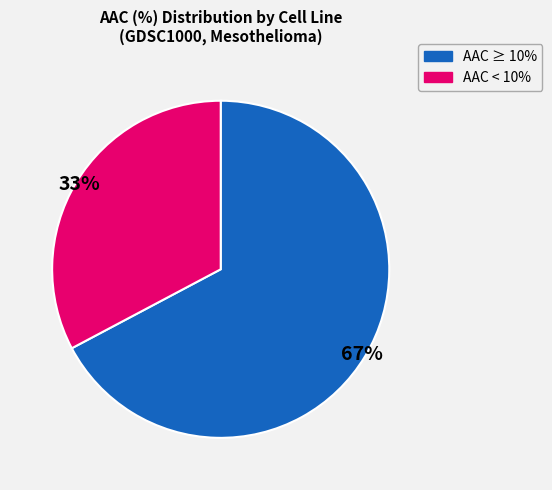

How many slices are in this pie chart?

2